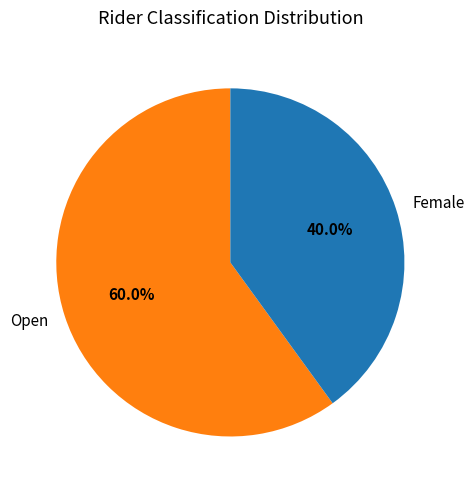

To the nearest percent, what is the average slice percentage?

50%